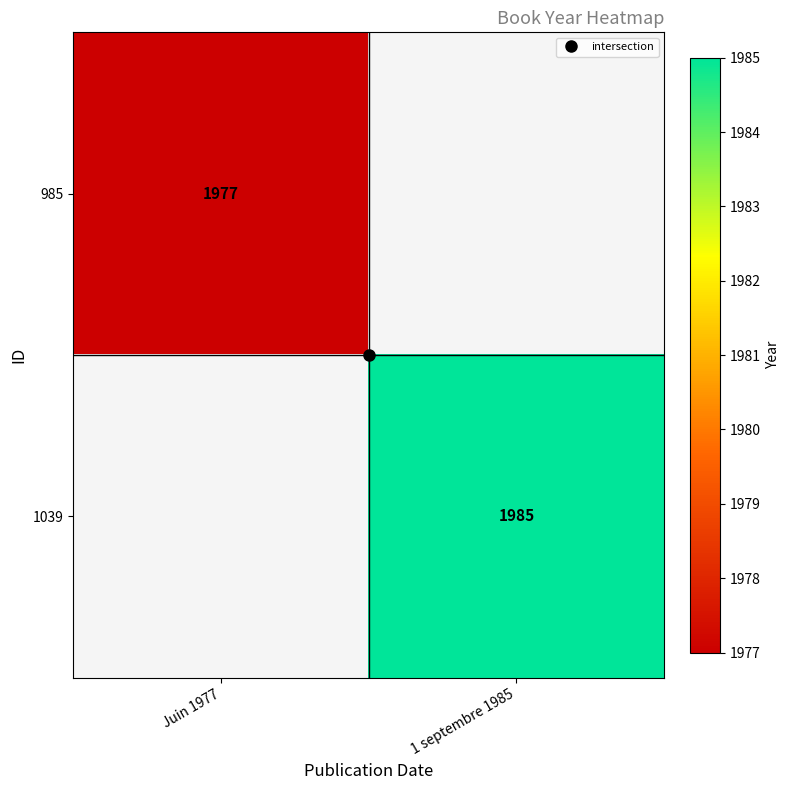

Which category has the lowest value in the 1039 series?

Juin 1977